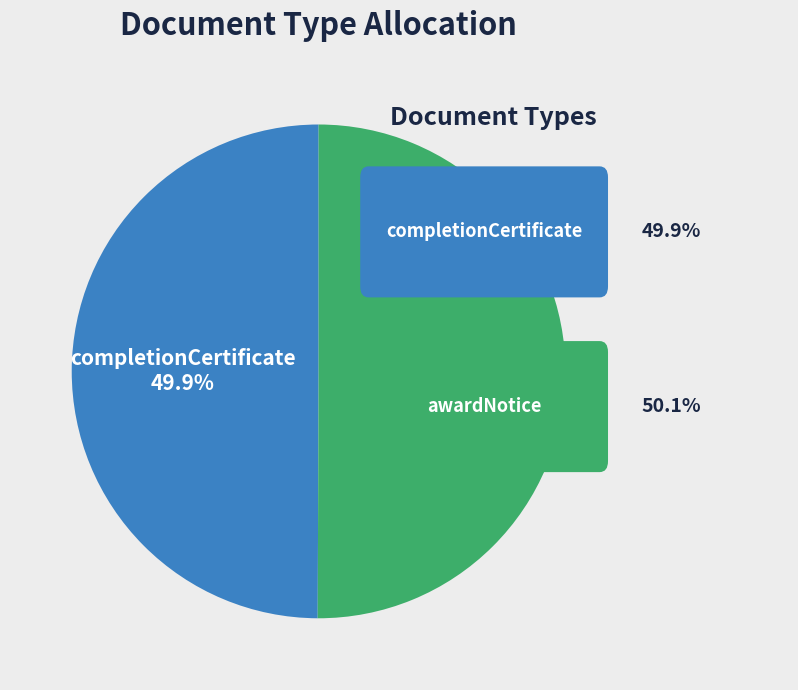

How much of the chart is everything except awardNotice?

49.9%